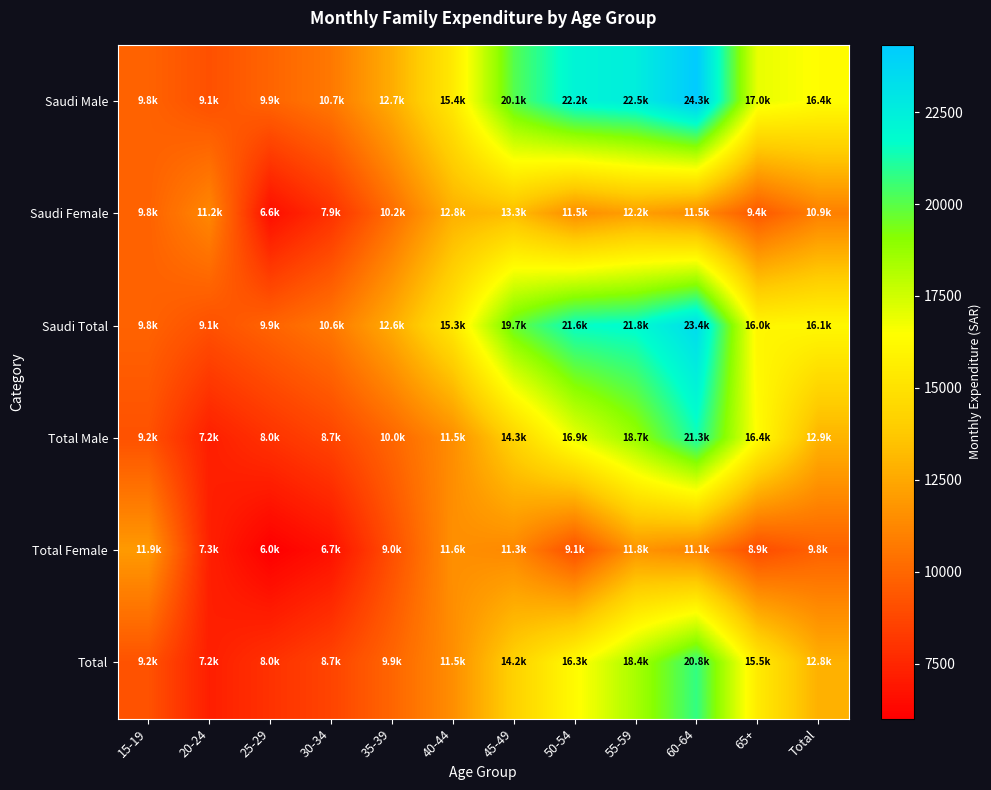

Reading right to left, what are all the values shown in this chart?

Saudi Male: Total=16383.1	65+=16958.3	60-64=24328.2	55-59=22538.4	50-54=22188.2	45-49=20065.9	40-44=15405.6	35-39=12665.5	30-34=10656.4	25-29=9900.7	20-24=9122.0	15-19=9811.9
Saudi Female: Total=10940.7	65+=9402.5	60-64=11491.4	55-59=12164.2	50-54=11450.1	45-49=13297.7	40-44=12794.9	35-39=10230.0	30-34=7928.5	25-29=6584.8	20-24=11245.0	15-19=9811.9
Saudi Total: Total=16125.4	65+=16020.5	60-64=23435.2	55-59=21839.7	50-54=21623.7	45-49=19730.2	40-44=15301.0	35-39=12620.2	30-34=10632.2	25-29=9854.6	20-24=9145.5	15-19=9811.9
Total Male: Total=12944.9	65+=16356.1	60-64=21345.5	55-59=18701.9	50-54=16925.6	45-49=14274.4	40-44=11485.2	35-39=9953.6	30-34=8674.9	25-29=7980.0	20-24=7214.8	15-19=9163.2
Total Female: Total=9791.8	65+=8944.2	60-64=11118.0	55-59=11751.8	50-54=9110.2	45-49=11286.4	40-44=11554.9	35-39=9046.9	30-34=6666.7	25-29=6005.8	20-24=7259.1	15-19=11948.0
Total: Total=12818.2	65+=15476.8	60-64=20757.2	55-59=18377.9	50-54=16273.3	45-49=14163.8	40-44=11487.1	35-39=9940.6	30-34=8657.5	25-29=7953.9	20-24=7215.6	15-19=9192.8